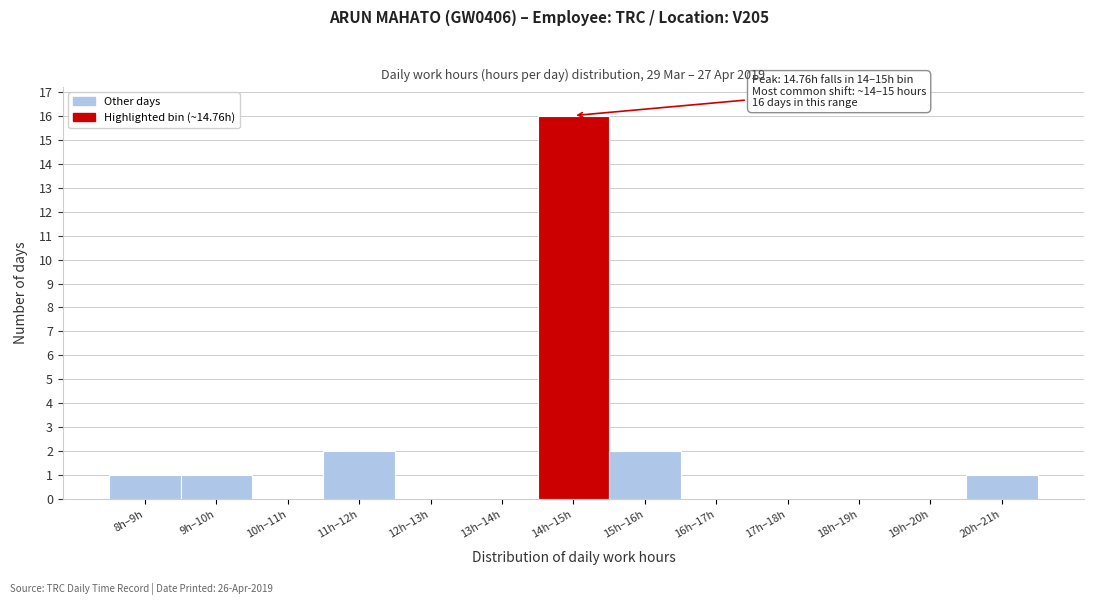

Reading left to right, what are all the values shown in this chart?

8h–9h=1	9h–10h=1	10h–11h=0	11h–12h=2	12h–13h=0	13h–14h=0	14h–15h=16	15h–16h=2	16h–17h=0	17h–18h=0	18h–19h=0	19h–20h=0	20h–21h=1